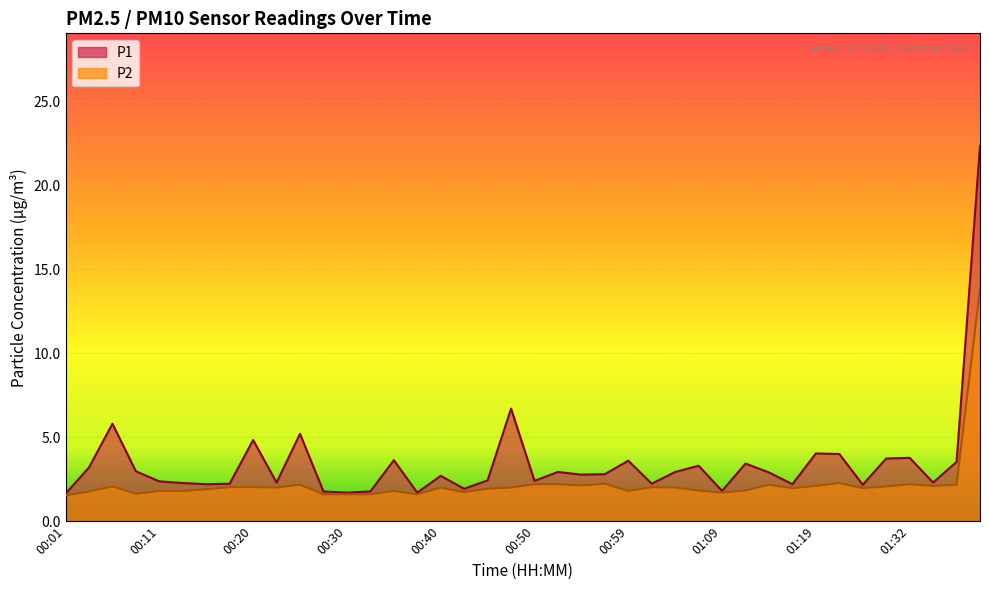

What is the label of the 40th point from the right?

00:01